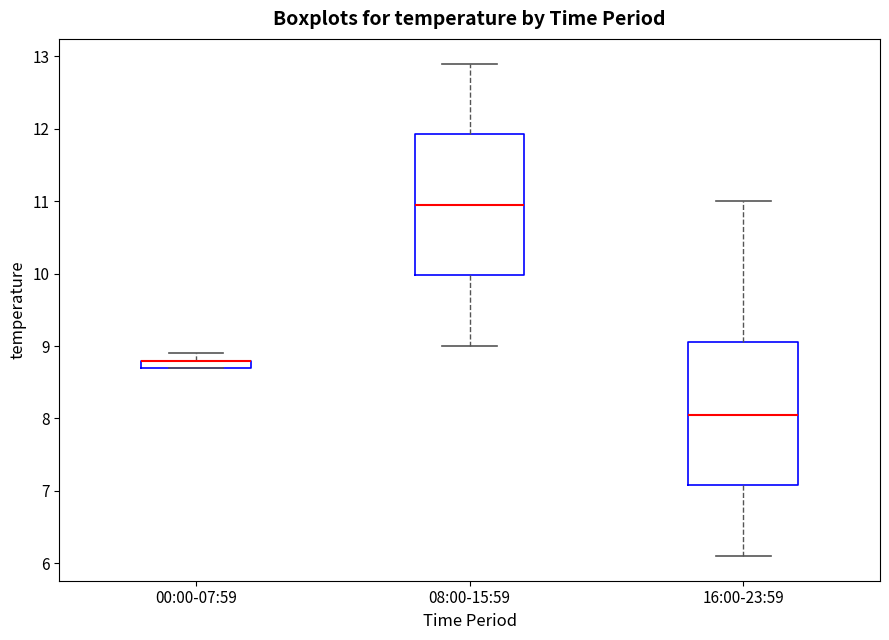

Where does the median line of the box for 16:00-23:59 sit on the y-axis? The values are not printed on the chart, so give them approximately, as read against the axis.

8.1